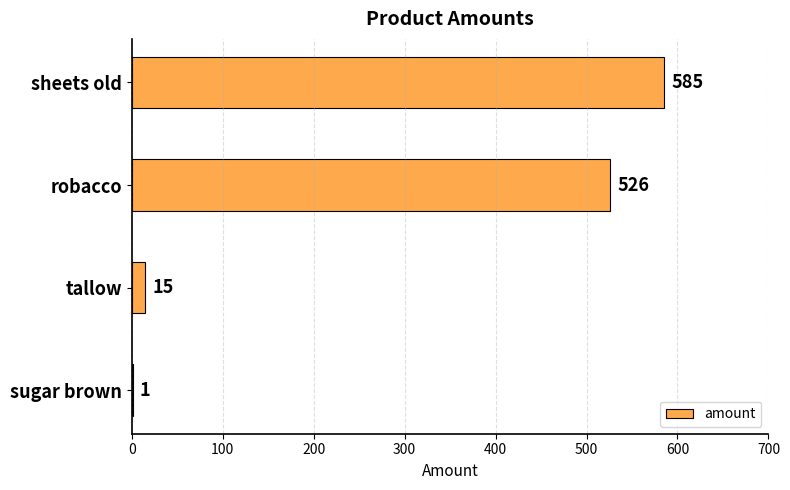

How many series are shown in this chart?

1